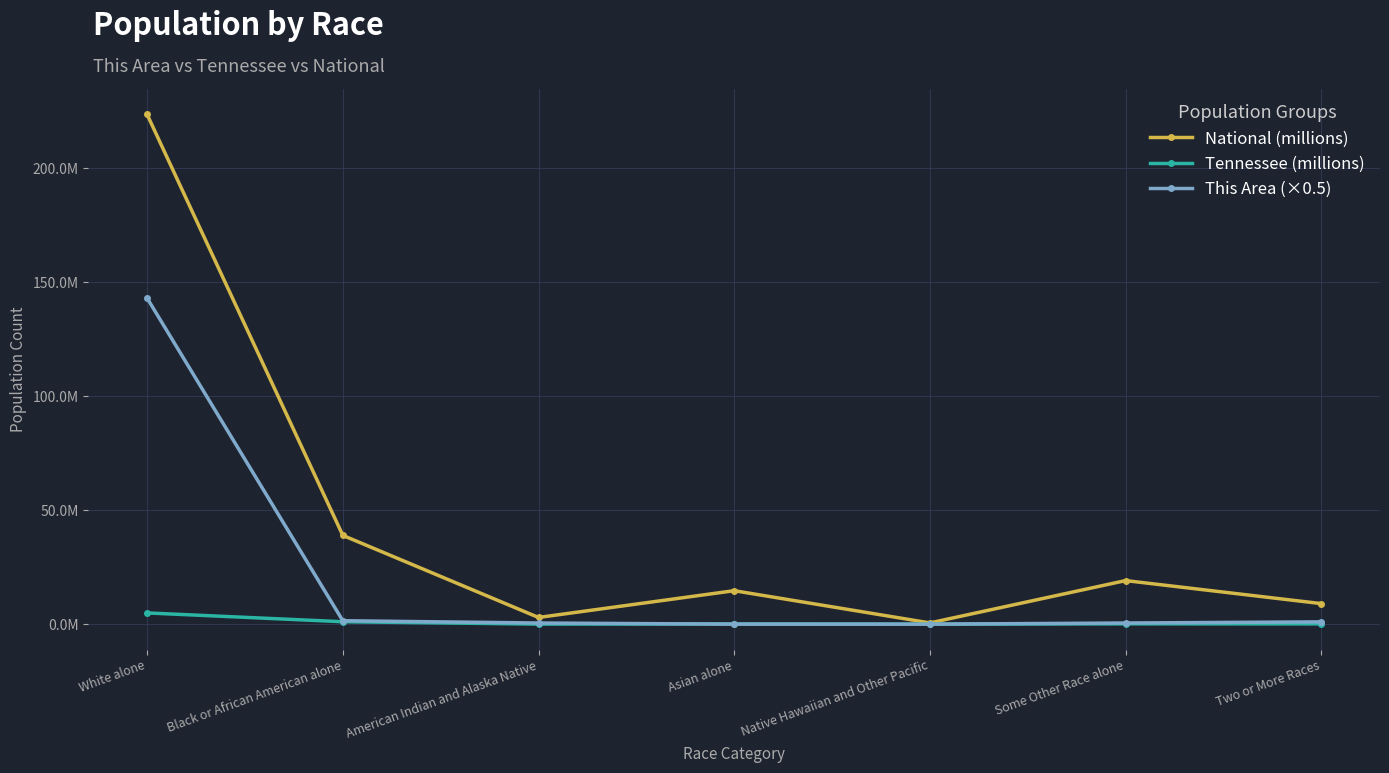

List the series in order of their overall mean, highest first.

National (millions), This Area (×0.5), Tennessee (millions)